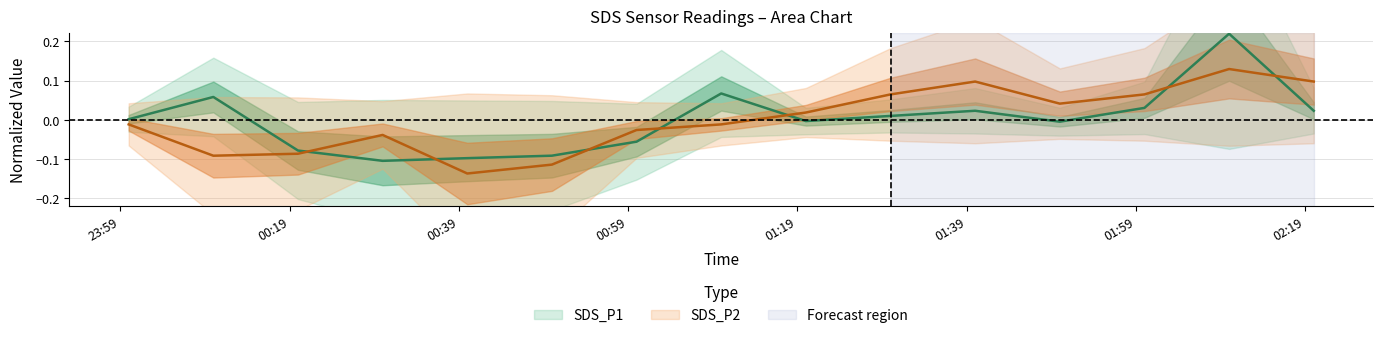

The SDS_P1 series shows 0.0 at 2021/08/30 02:00. True or false?

True